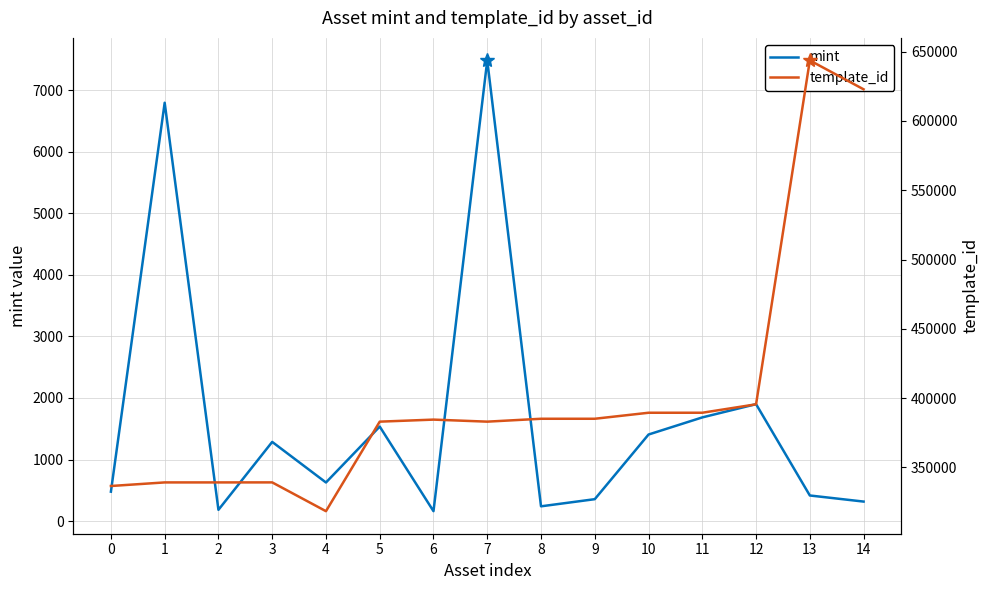

Which series has the widest spread of values?

template_id